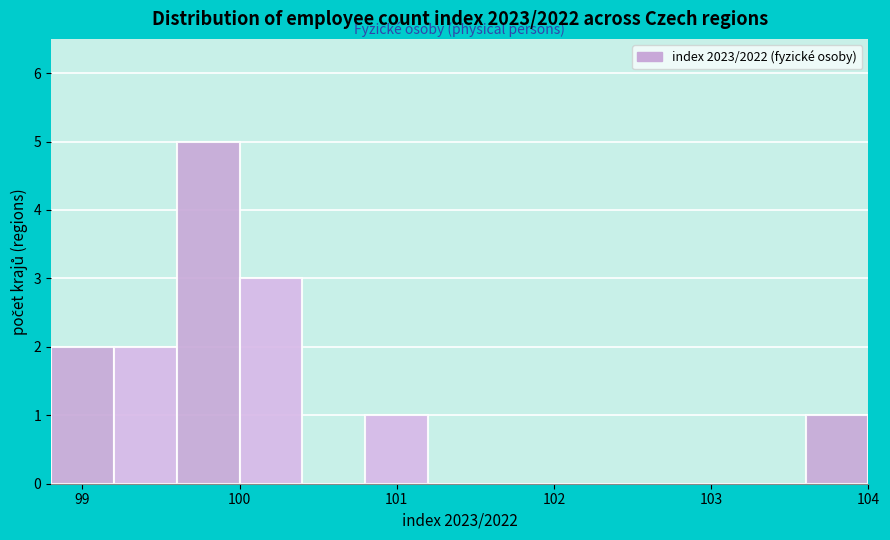

What is the height of the bar covering 100.8 to 101.2 on the x-axis? The values are not printed on the chart, so give them approximately, as read against the axis.

1